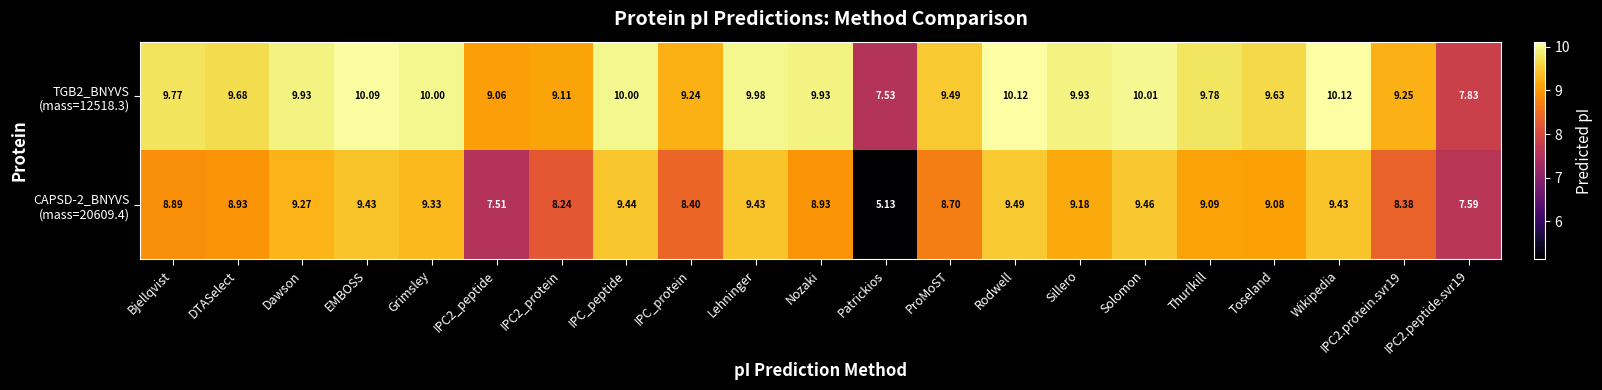

At which category does the chart reach its minimum across all series?

Patrickios